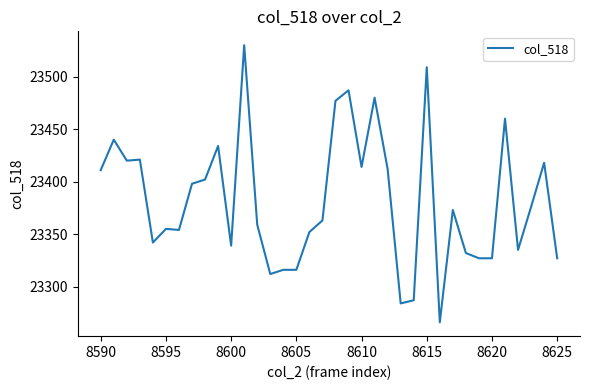

What is the minimum value shown in the chart?

23266